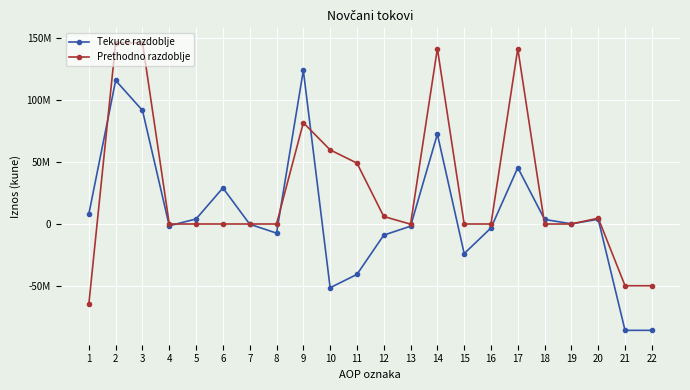

Reading left to right, extract all data points from this chart.

Tekuce razdoblje: 8096446	115711349	91530388	-1447417	4069543	29075693	-159147	-7357711	123807795	-51372843	-40627630	-8976493	-1768720	72434952	-23865675	-3173892	45395385	3662694	147974	3810668	-85713722	-85713722
Prethodno razdoblje: -64467900	146115822	146115822	0	0	0	0	0	81647922	59745977	49083378	6048162	-131346	141393899	0	0	141393899	0	0	4698121	-49766199	-49766199